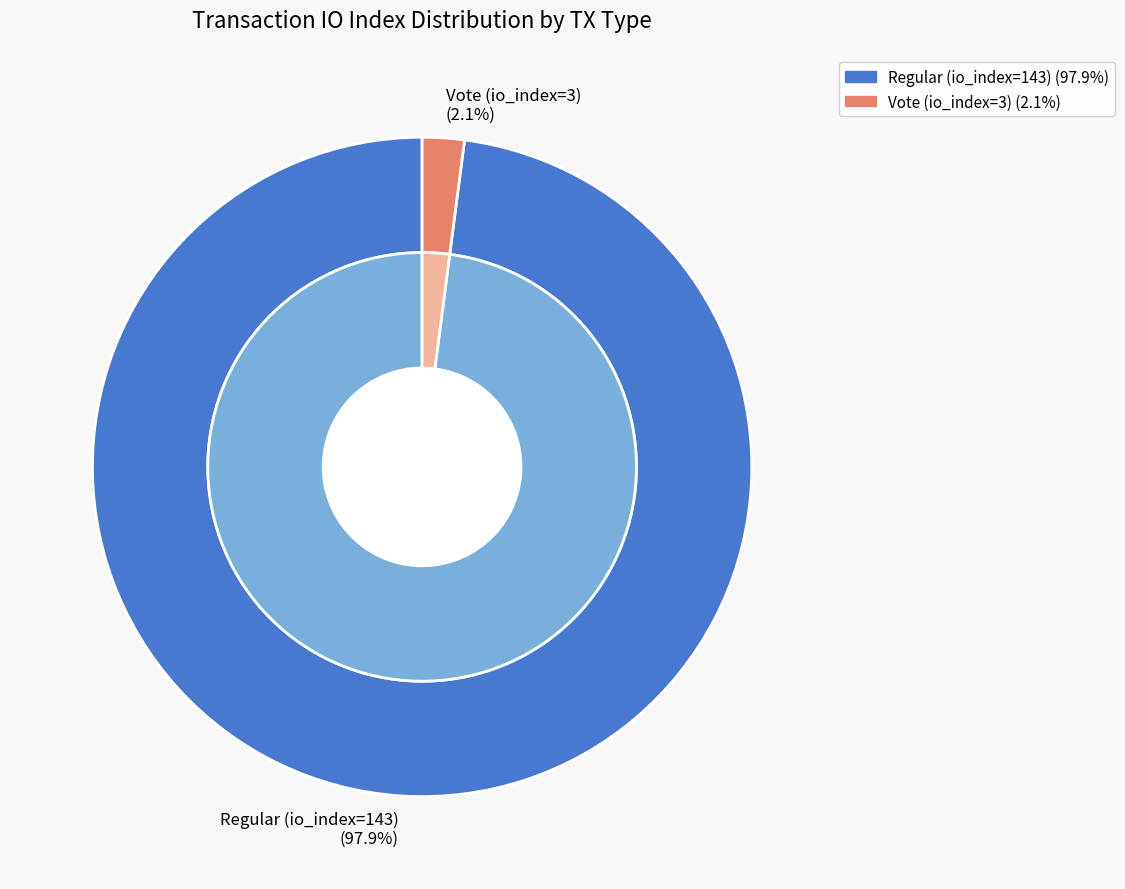

Does Regular (io_index=143) account for over 50% of the chart?

Yes